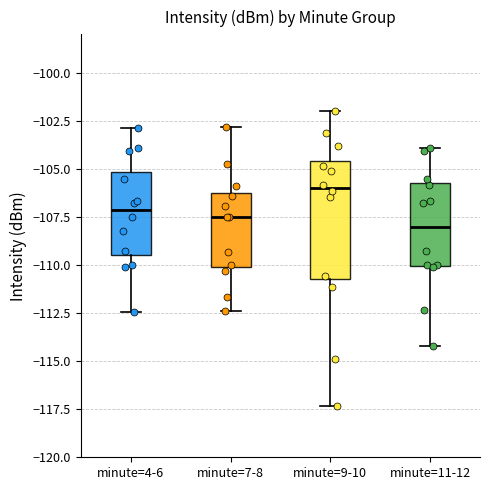

Where is the lower edge of the box for minute=7-8 on the y-axis? The values are not printed on the chart, so give them approximately, as read against the axis.

-110.0